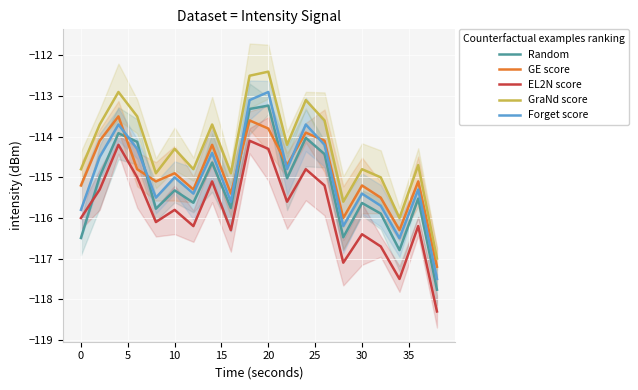

What is the lowest value of the EL2N score series?

-118.3